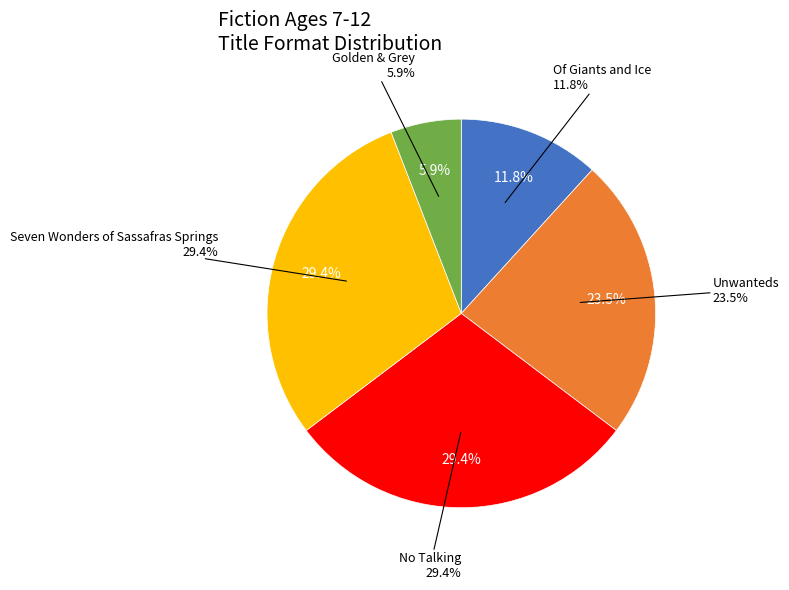

True or false: Unwanteds accounts for 24% of the total.

True